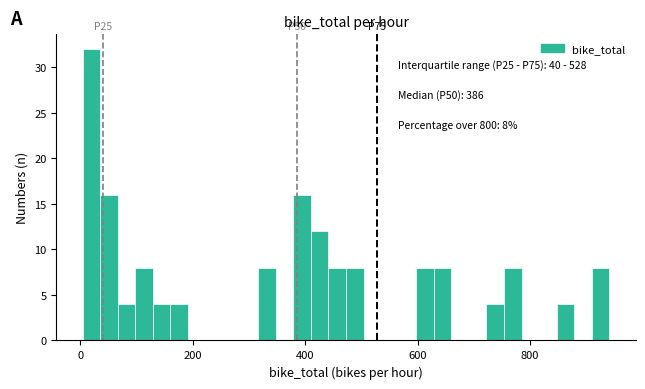

Read against the x-axis, roughly where is the centre of the tallest bar?

20